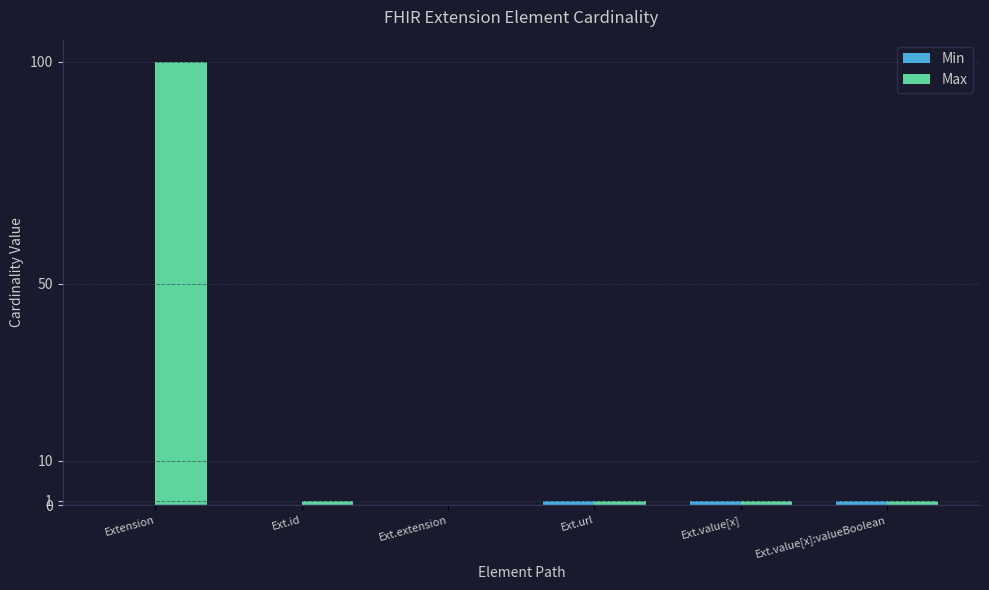

Is it true that Max equals 61 at Ext.extension?

False